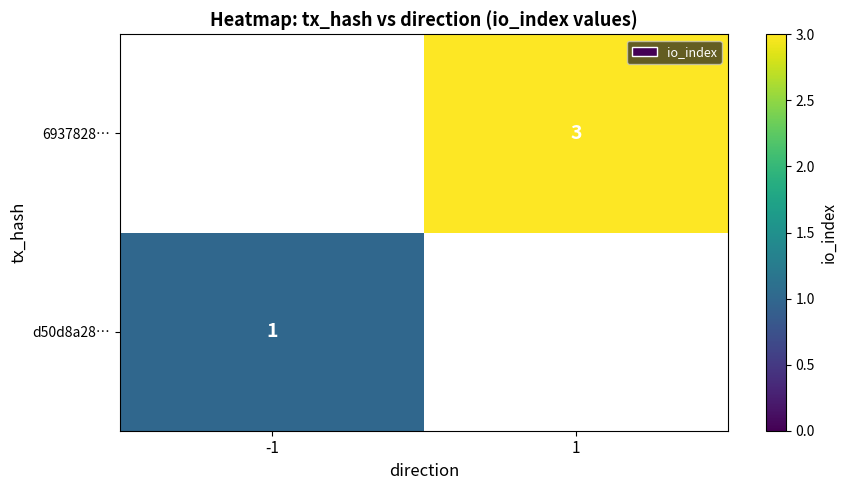

The 6937828… series shows 3 at 1. True or false?

True